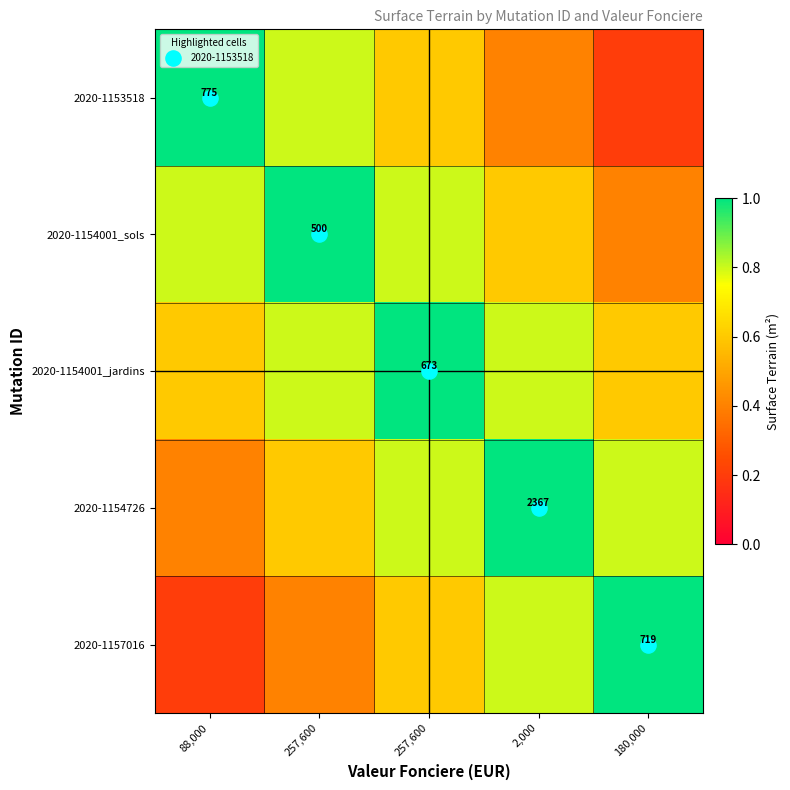

Count the number of data series in this chart.

5